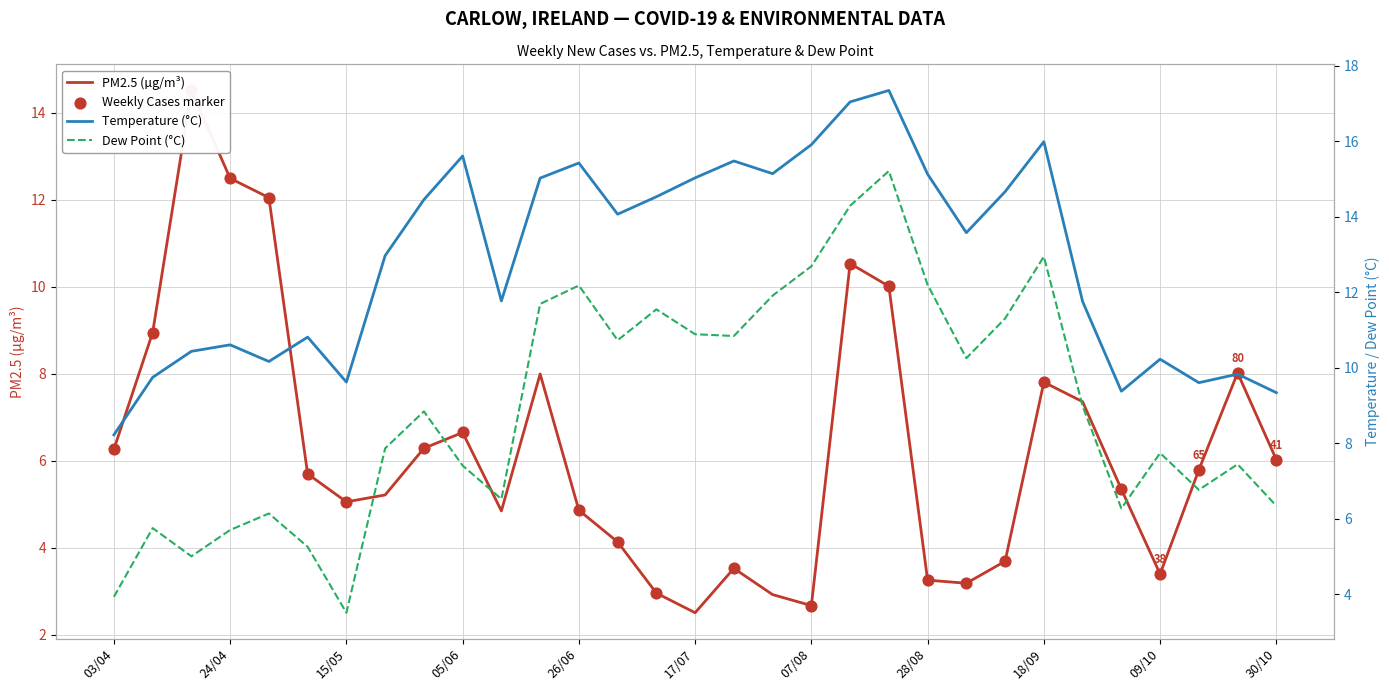

At how many categories does at least one series exceed 9?

30